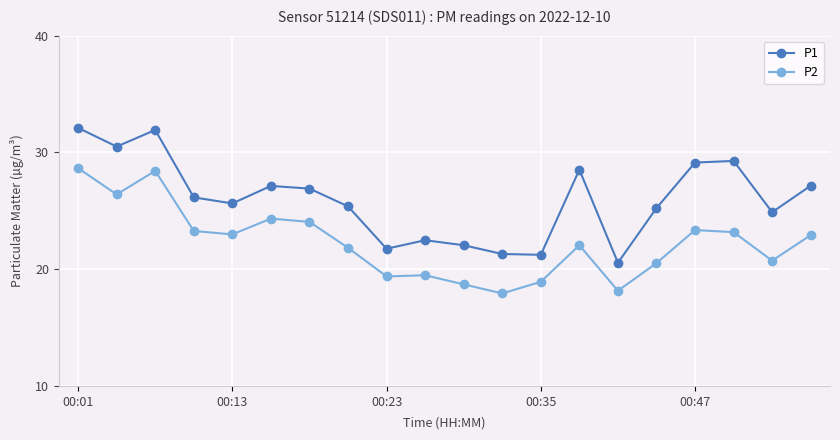

What is the lowest value of the P2 series?

17.9